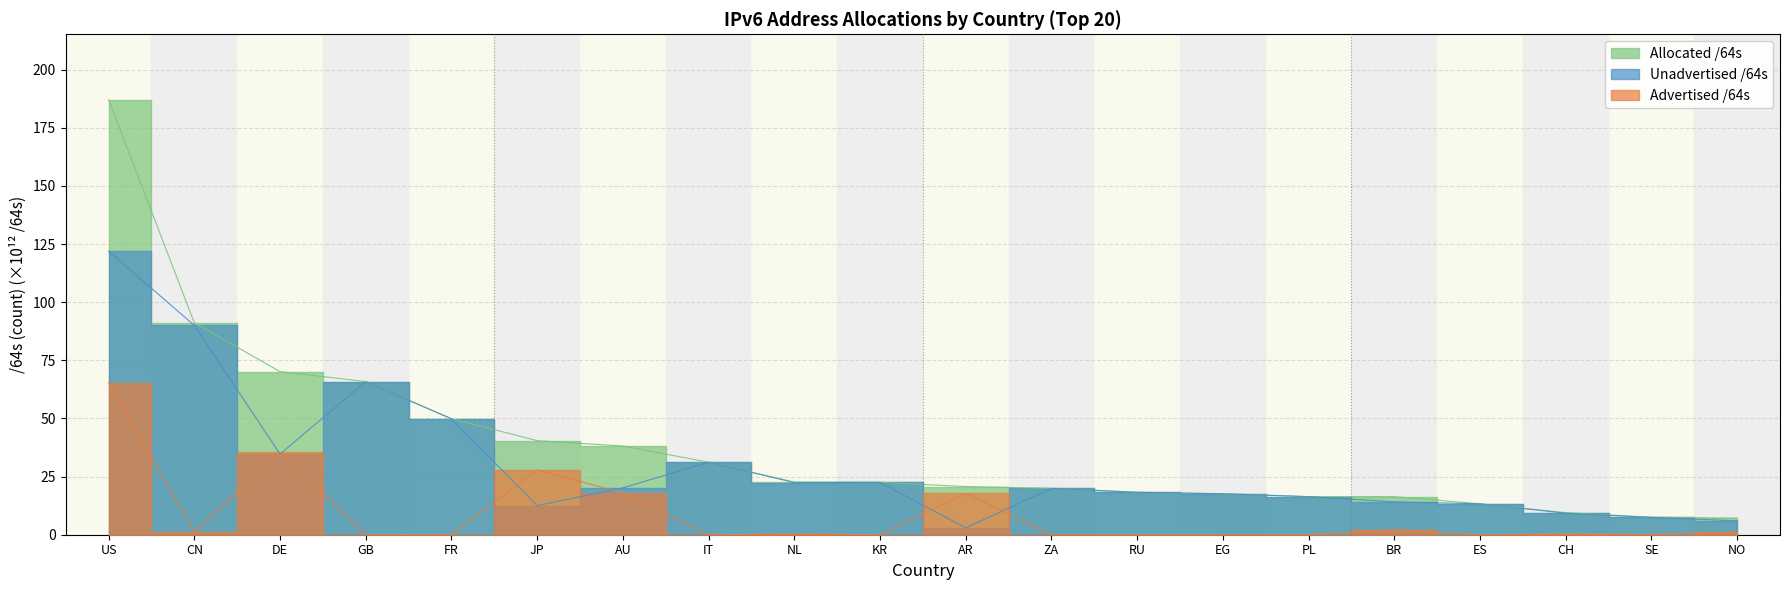

True or false: Allocated /64s and Advertised /64s intersect in this chart.

False